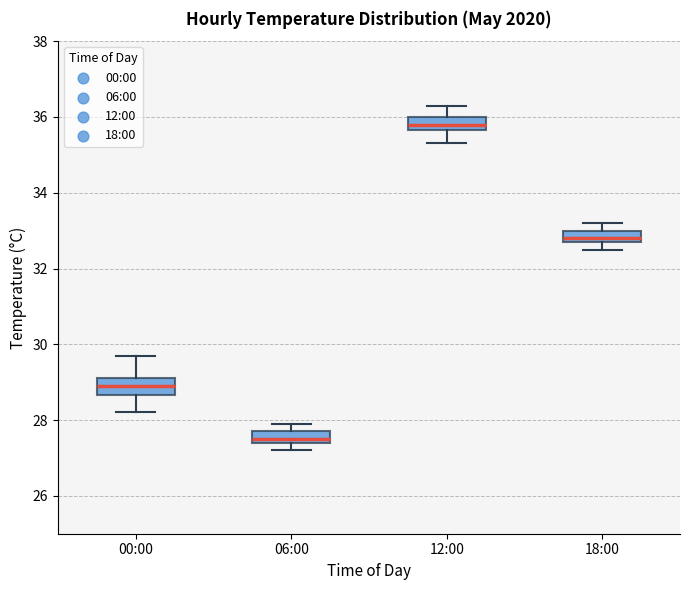

Where does the upper whisker of the box for 00:00 end on the y-axis? The values are not printed on the chart, so give them approximately, as read against the axis.

29.8